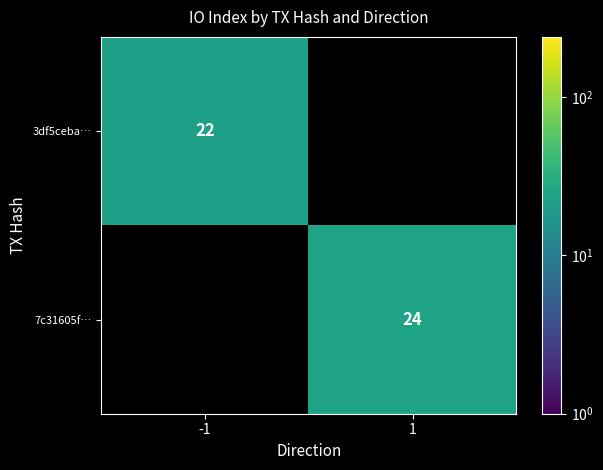

The 7c31605f… series shows 24 at 1. True or false?

True